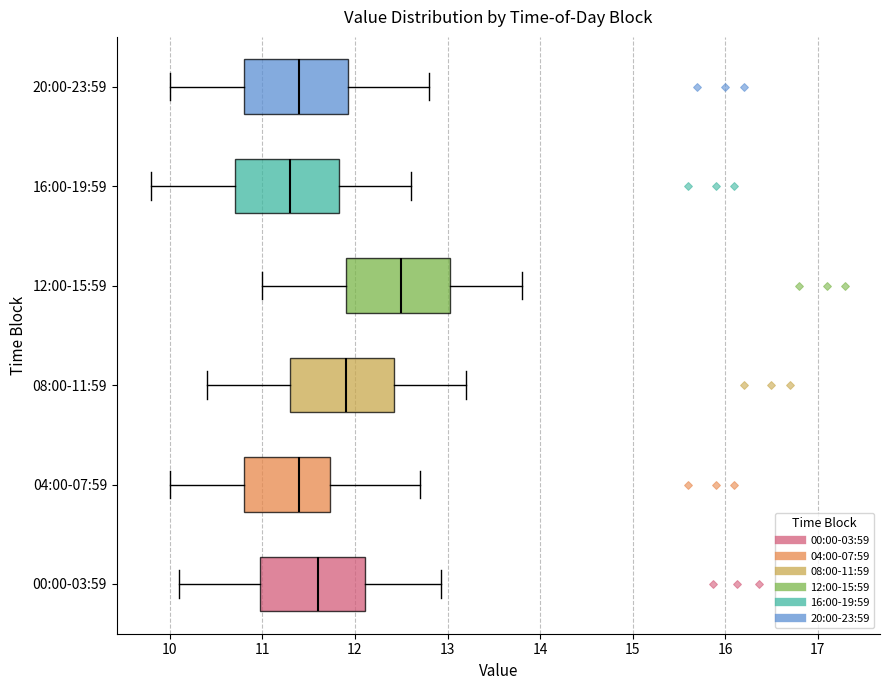

Reading bottom to top, transcribe this box plot: for each box, give where its median line is, the range the box spans, and where its two whiskers end, as read against the x-axis. The values are not printed on the chart, so give them approximately, as read against the axis.

00:00-03:59: median 11.6, box 11.0 to 12.1, whiskers 10.1 to 12.9
04:00-07:59: median 11.4, box 10.8 to 11.7, whiskers 10.0 to 12.7
08:00-11:59: median 11.9, box 11.3 to 12.4, whiskers 10.4 to 13.2
12:00-15:59: median 12.5, box 11.9 to 13.0, whiskers 11.0 to 13.8
16:00-19:59: median 11.3, box 10.7 to 11.8, whiskers 9.8 to 12.6
20:00-23:59: median 11.4, box 10.8 to 11.9, whiskers 10.0 to 12.8